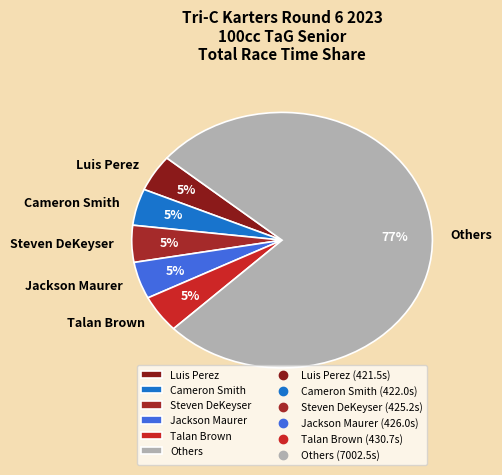

Which category accounts for the majority?

Others